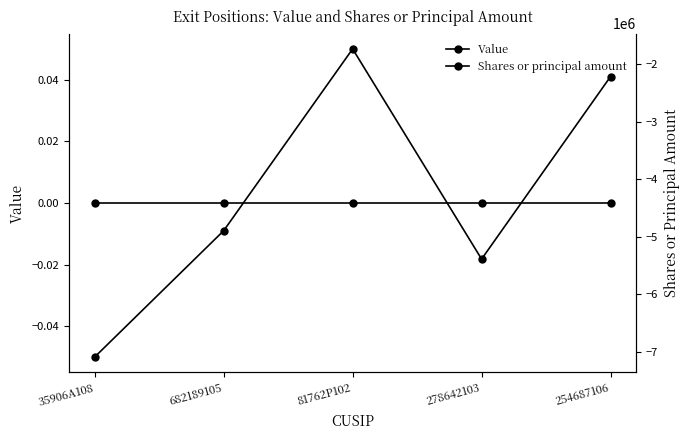

Count the number of categories in the chart.

5